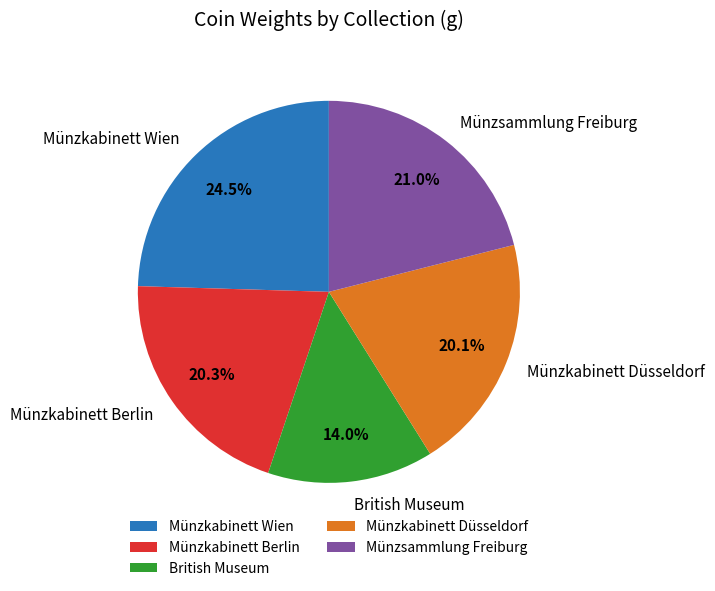

To the nearest percent, what percentage of the pie is Münzkabinett Düsseldorf?

20%